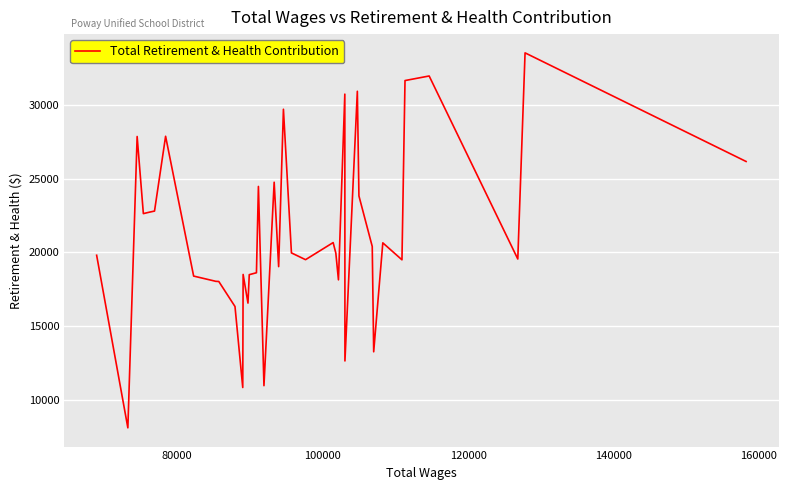

What is the greatest value displayed?

33541